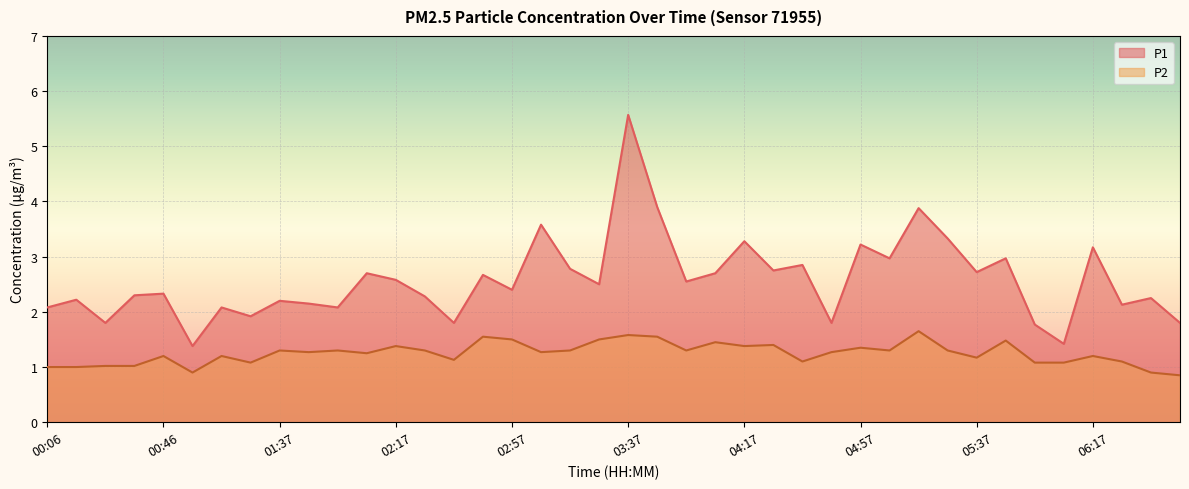

At how many categories does at least one series exceed 3?

8